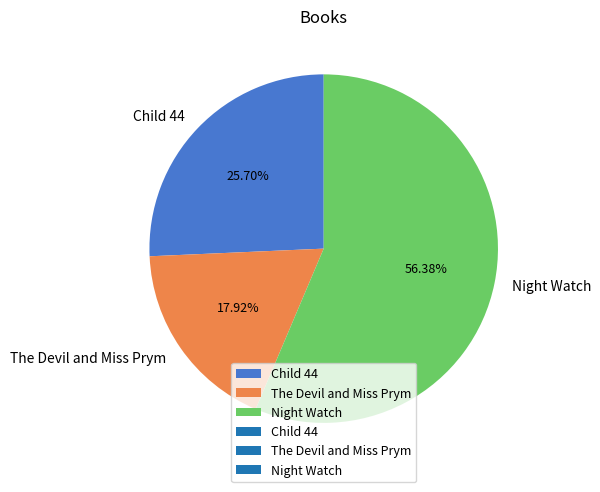

Which has a higher value, The Devil and Miss Prym or Night Watch?

Night Watch